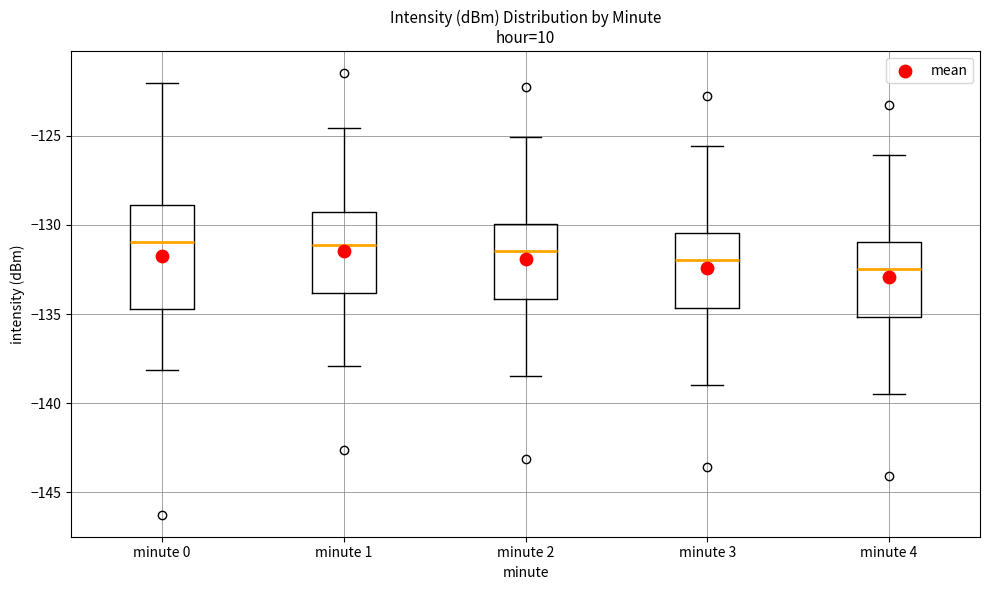

Reading left to right, read every box against the y-axis: the position of its median line, the range the box covers, and the ends of its whiskers. The values are not printed on the chart, so give them approximately, as read against the axis.

minute 0: median -131.0, box -134.5 to -129.0, whiskers -138.0 to -122.0
minute 1: median -131.0, box -134.0 to -129.5, whiskers -138.0 to -124.5
minute 2: median -131.5, box -134.0 to -130.0, whiskers -138.5 to -125.0
minute 3: median -132.0, box -134.5 to -130.5, whiskers -139.0 to -125.5
minute 4: median -132.5, box -135.0 to -131.0, whiskers -139.5 to -126.0